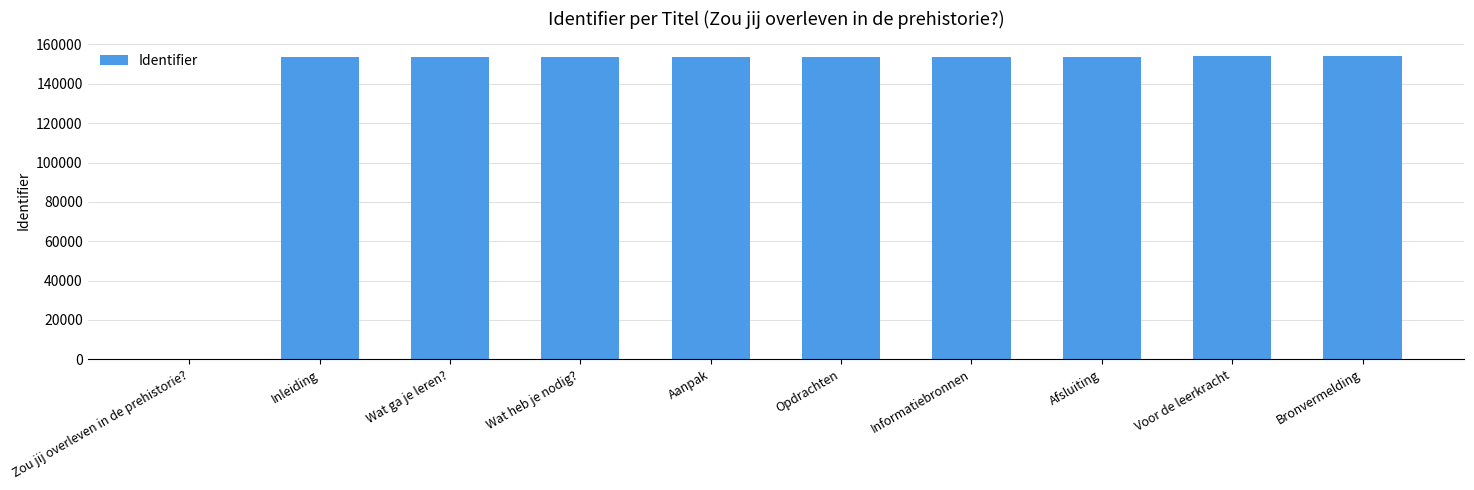

What is the sum of the values at Zou jij overleven in de prehistorie? and Opdrachten?

153888